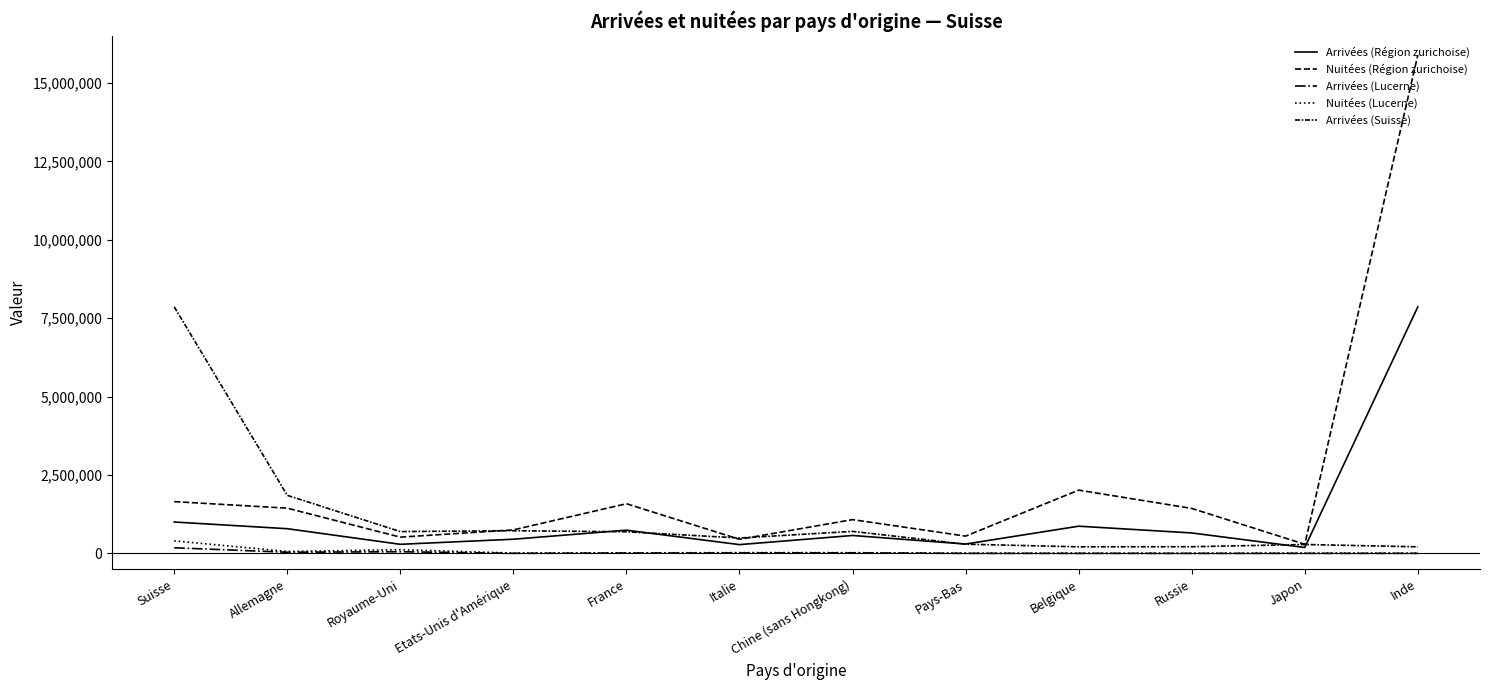

Is this an area chart (filled region under the line)?

No